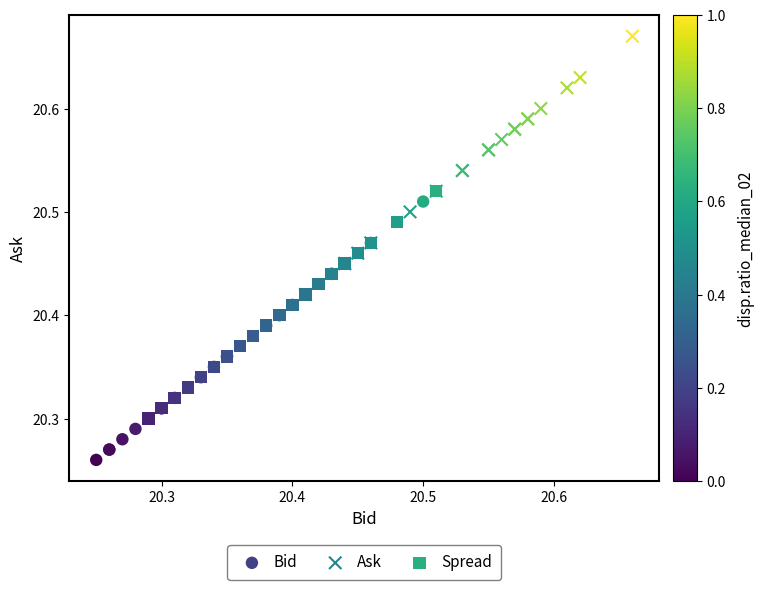

Which series reaches the maximum Y coordinate?

Ask